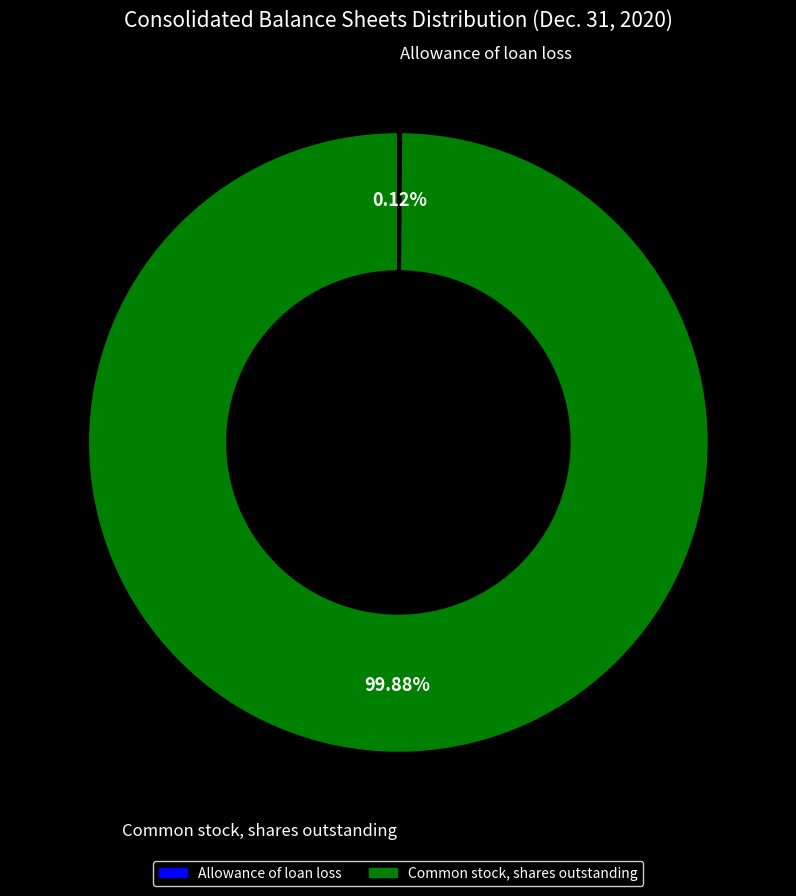

What is the largest slice in the pie chart?

Common stock, shares outstanding